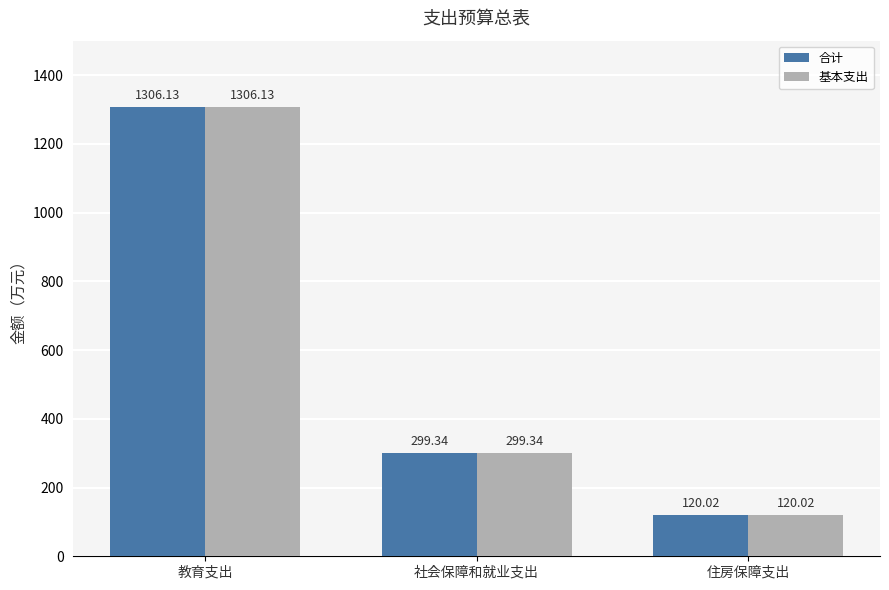

What is the sum of the 基本支出 values at 教育支出 and 社会保障和就业支出?

1605.5